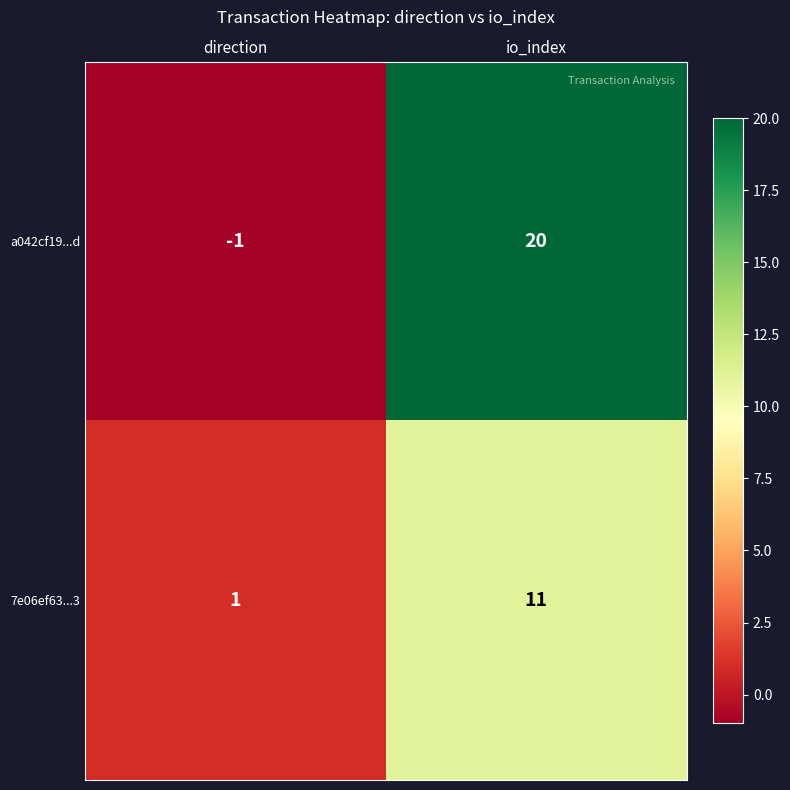

At which label is a042cf19...d closest to 9?

direction